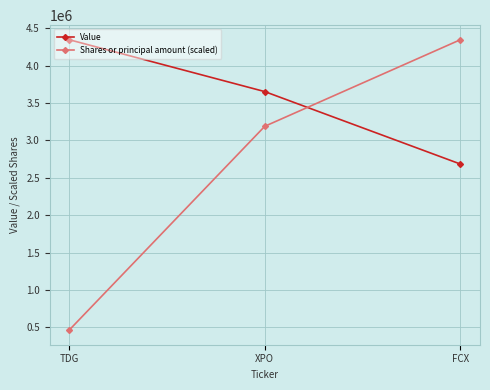

List the labels in order of Value value, largest first.

TDG, XPO, FCX